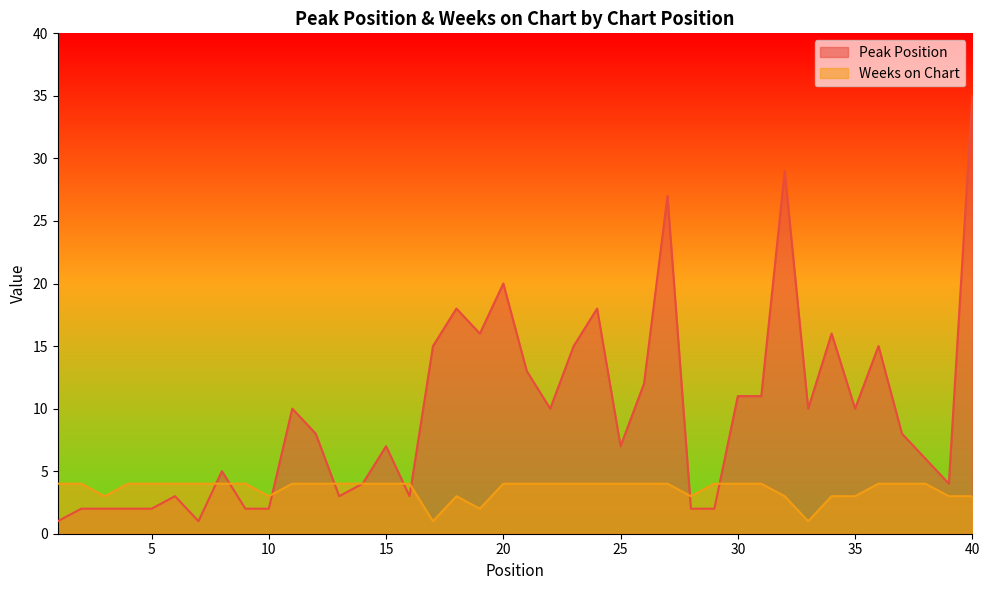

Which series has the largest total across all categories?

Peak Position